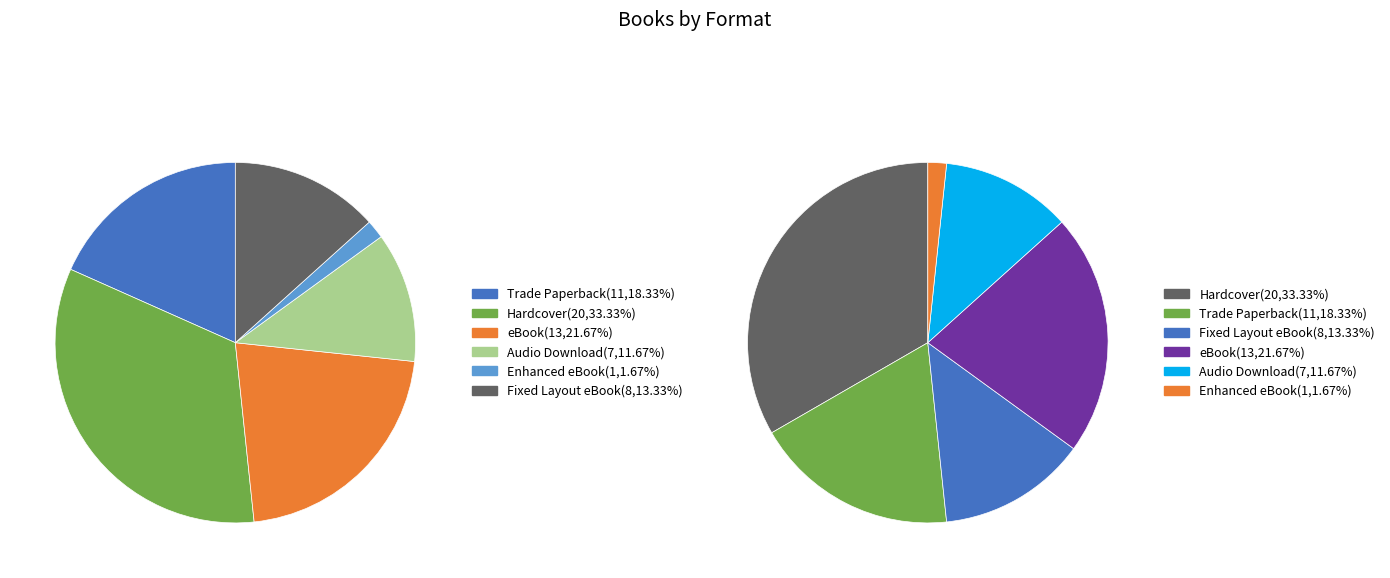

Rank the categories by value from highest to lowest.

Hardcover, eBook, Trade Paperback, Fixed Layout eBook, Audio Download, Enhanced eBook